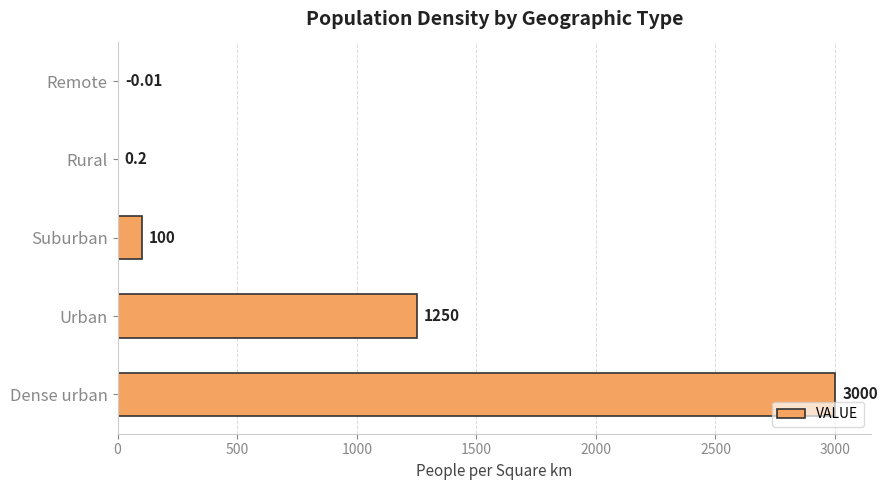

What is the change in value from Suburban to Dense urban?

+2900.0